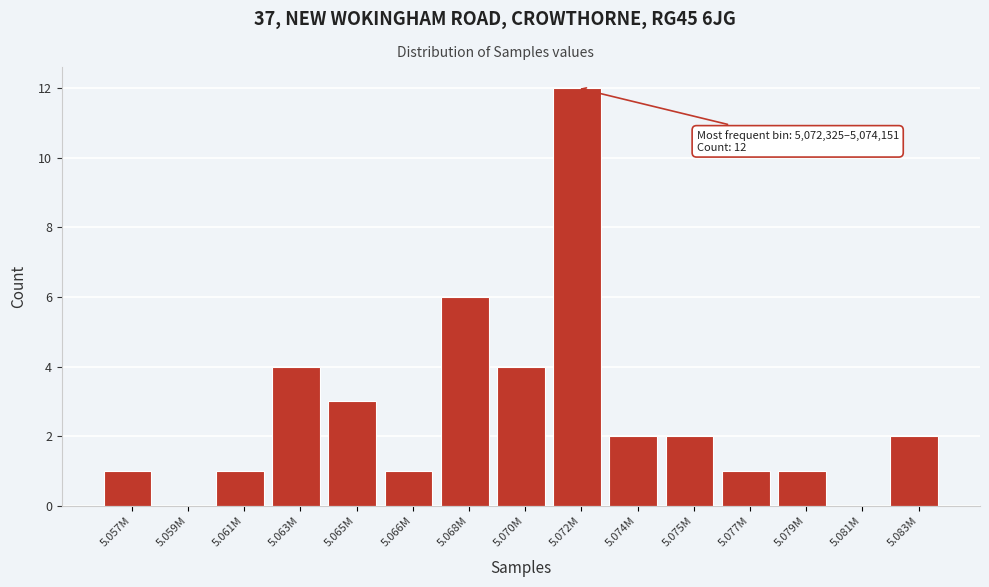

Reading right to left, extract all data points from this chart.

5.083M=2	5.081M=0	5.079M=1	5.077M=1	5.075M=2	5.074M=2	5.072M=12	5.070M=4	5.068M=6	5.066M=1	5.065M=3	5.063M=4	5.061M=1	5.059M=0	5.057M=1